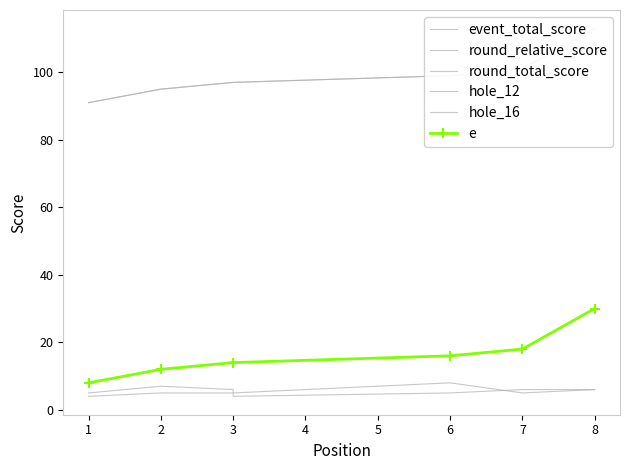

What is the average value of the e series?

16